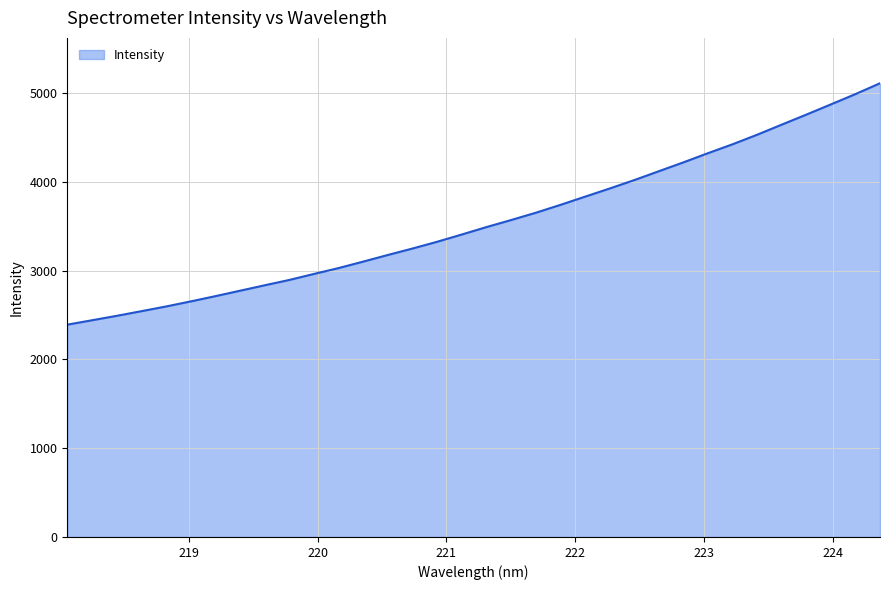

How many lines are shown in the chart?

1